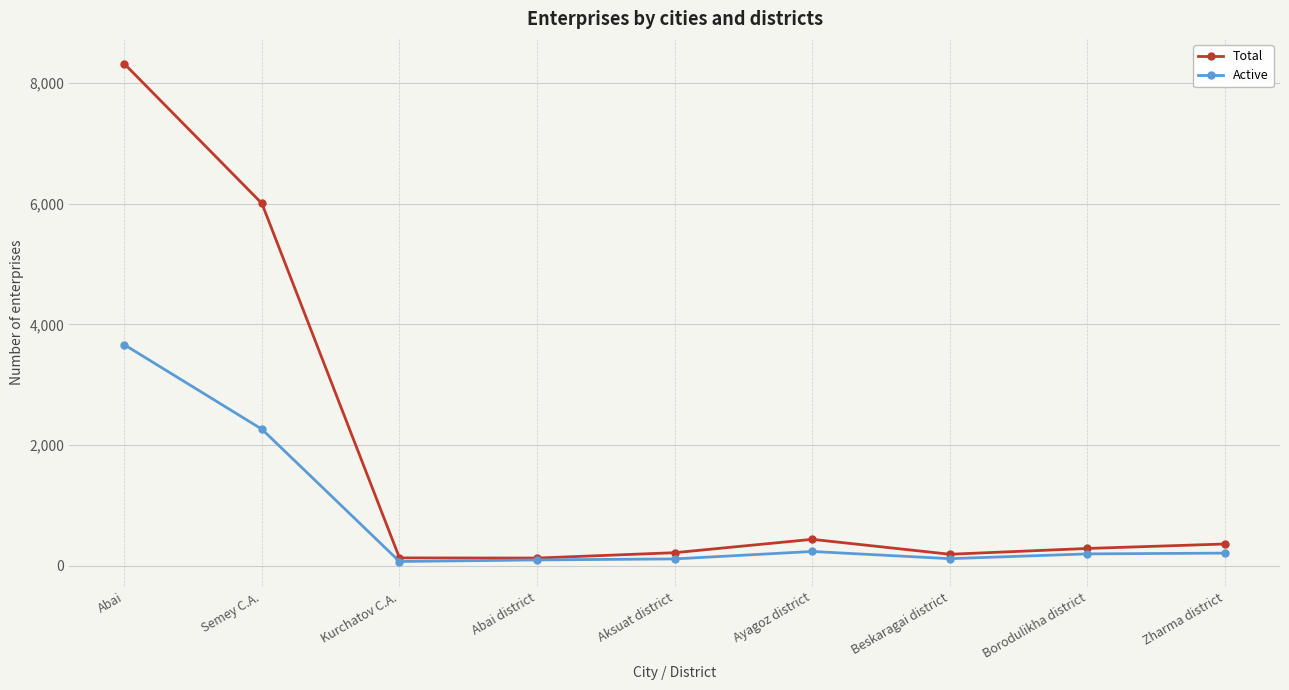

What is the difference between the second highest and minimum values in the Total series?

5873